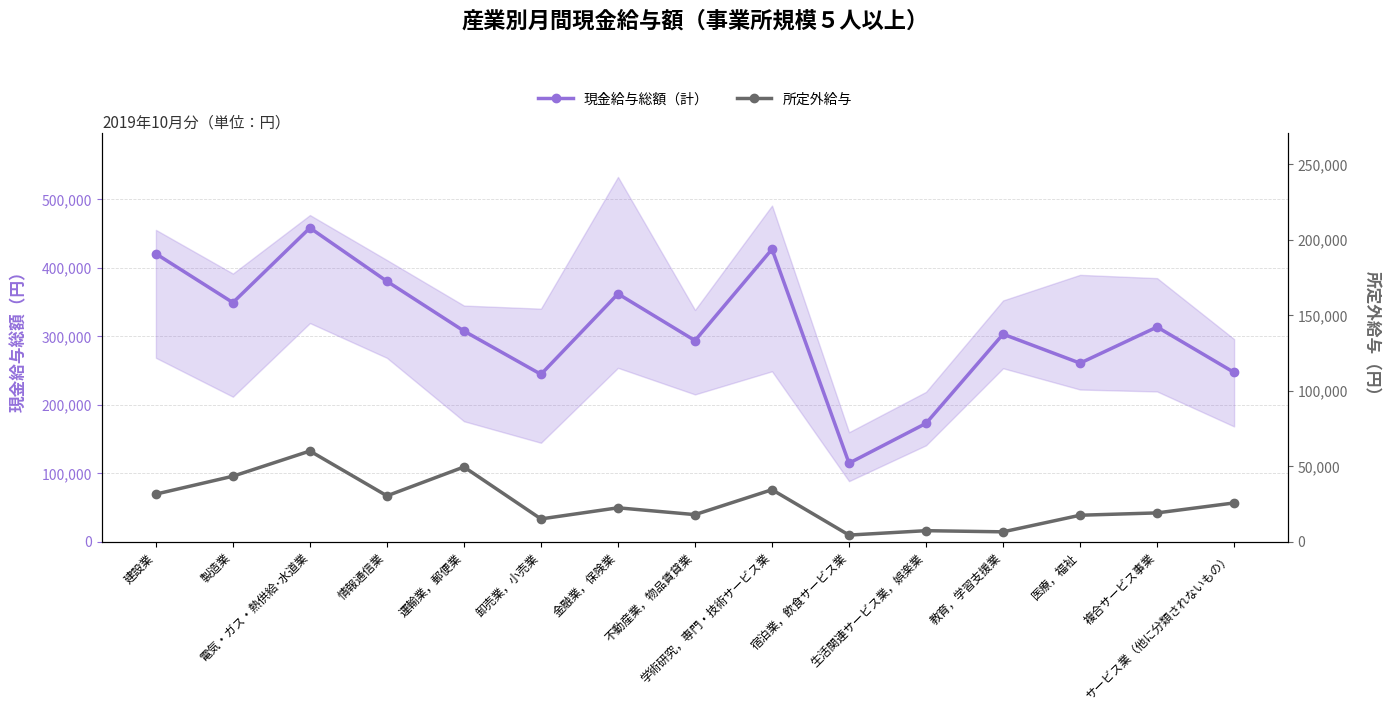

Rank the series at 金融業，保険業 from highest to lowest value.

現金給与総額（計）, 所定外給与